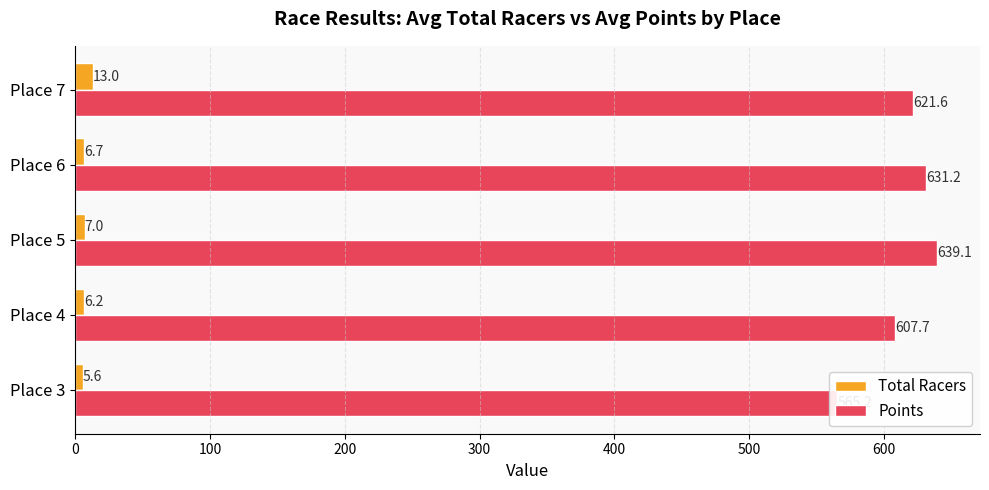

How many data points in Total Racers are less than 6?

1